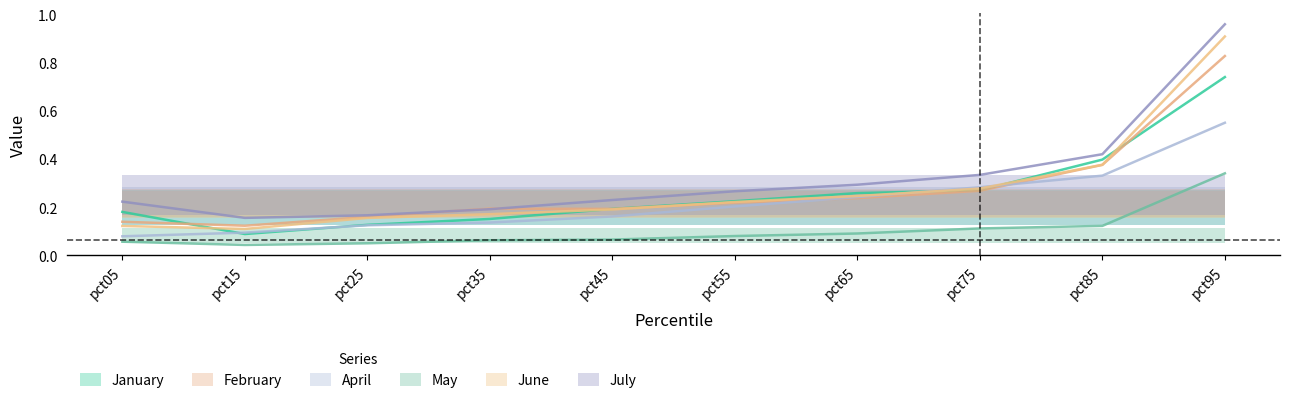

At which category is the sum across all series the highest?

pct95